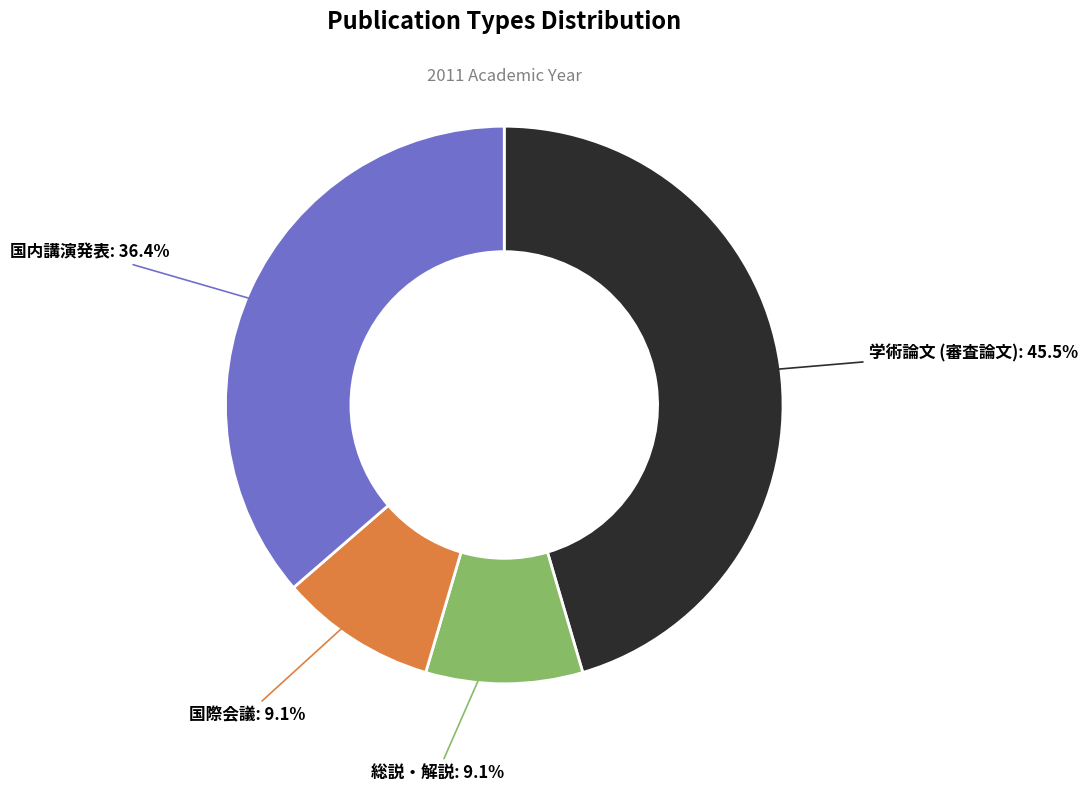

Is there any slice that represents more than half of the pie?

No